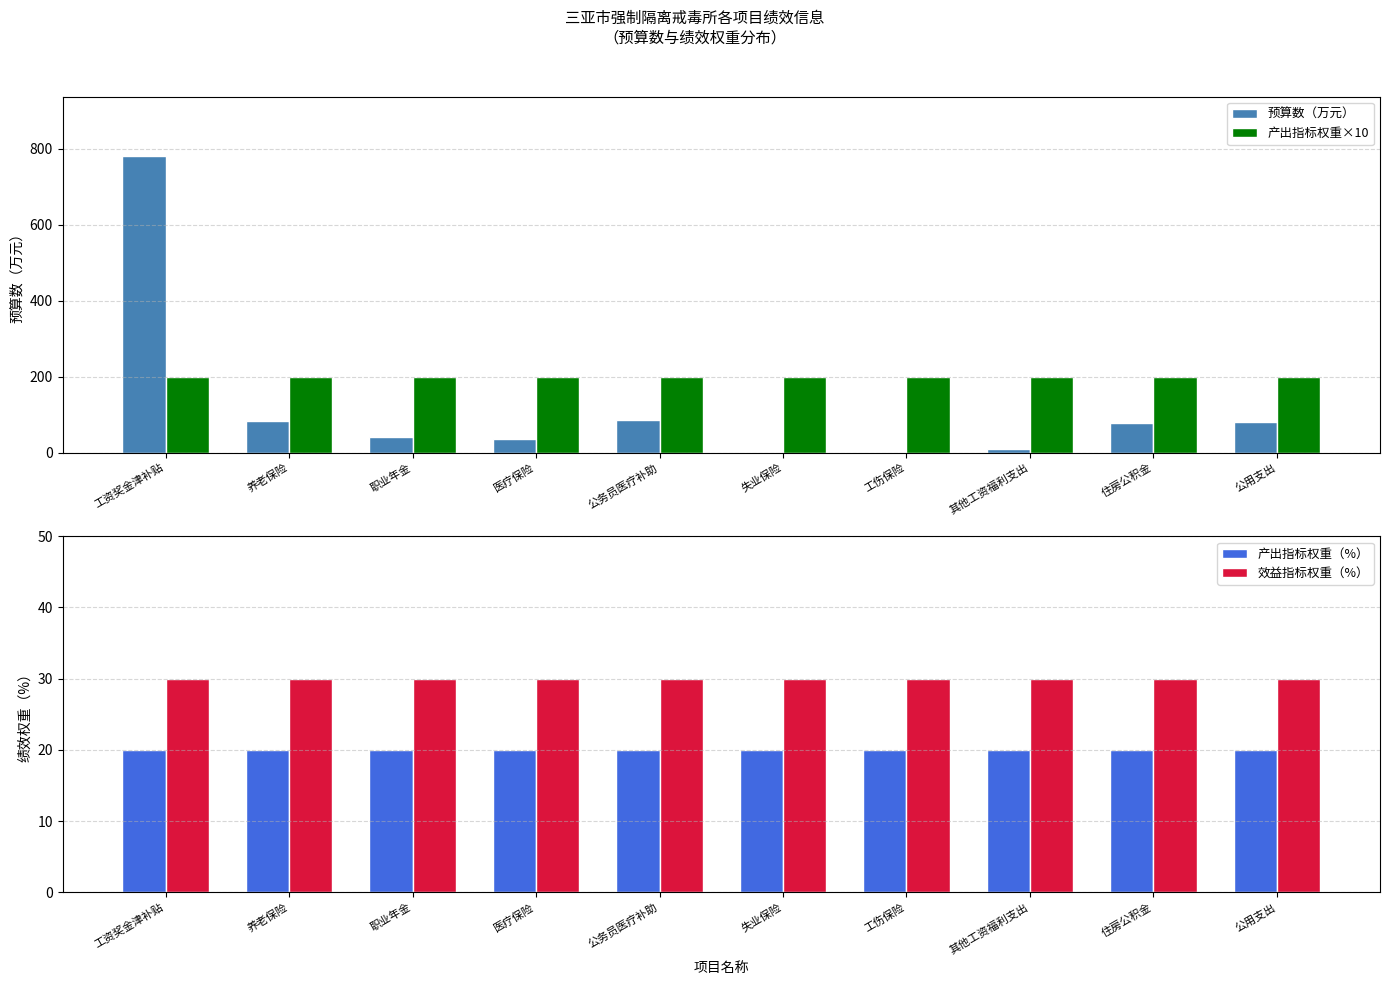

Is it true that 预算数（万元） equals 110.1 at 公用支出?

False